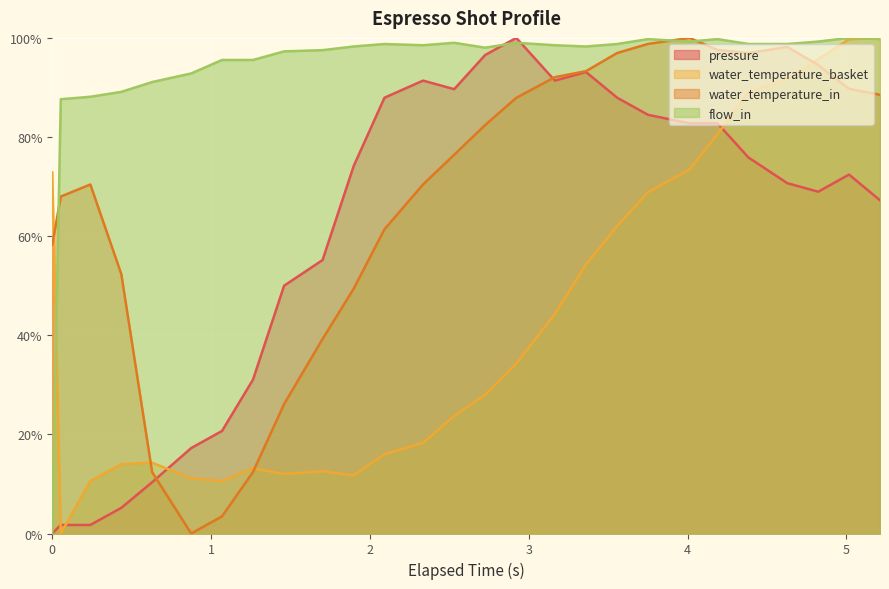

List the series in order of their overall mean, highest first.

flow_in, water_temperature_in, pressure, water_temperature_basket